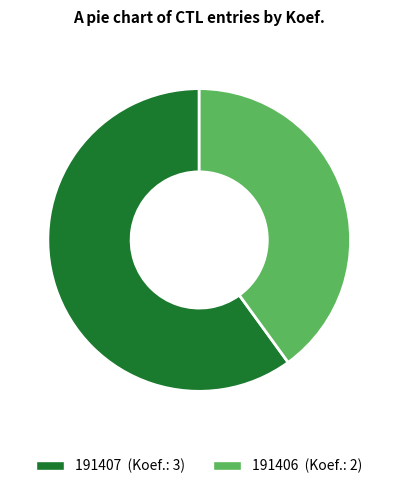

What is the majority slice?

191407